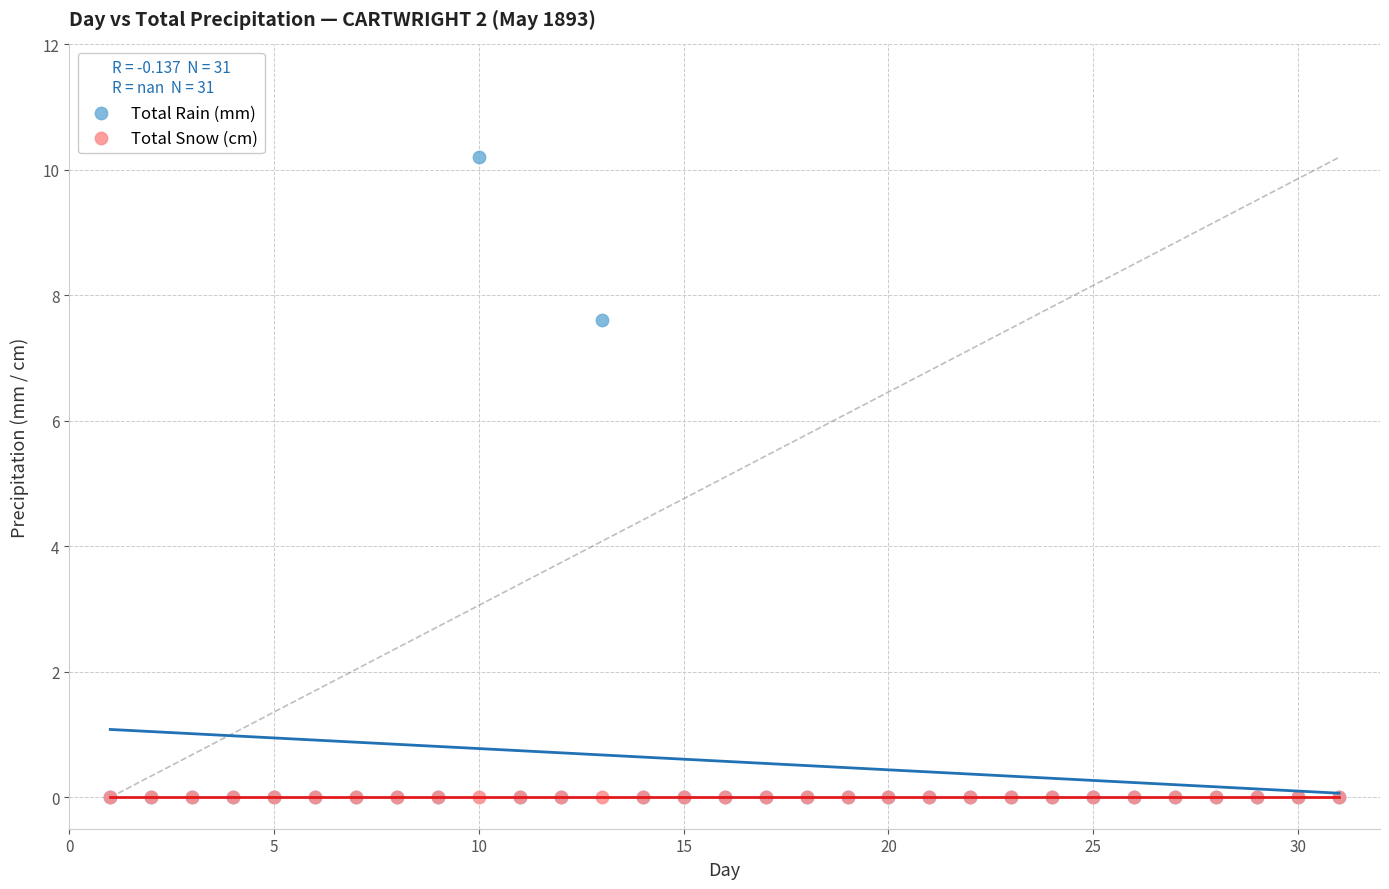

What are all the series names shown in the legend?

Total Rain (mm), Total Snow (cm)